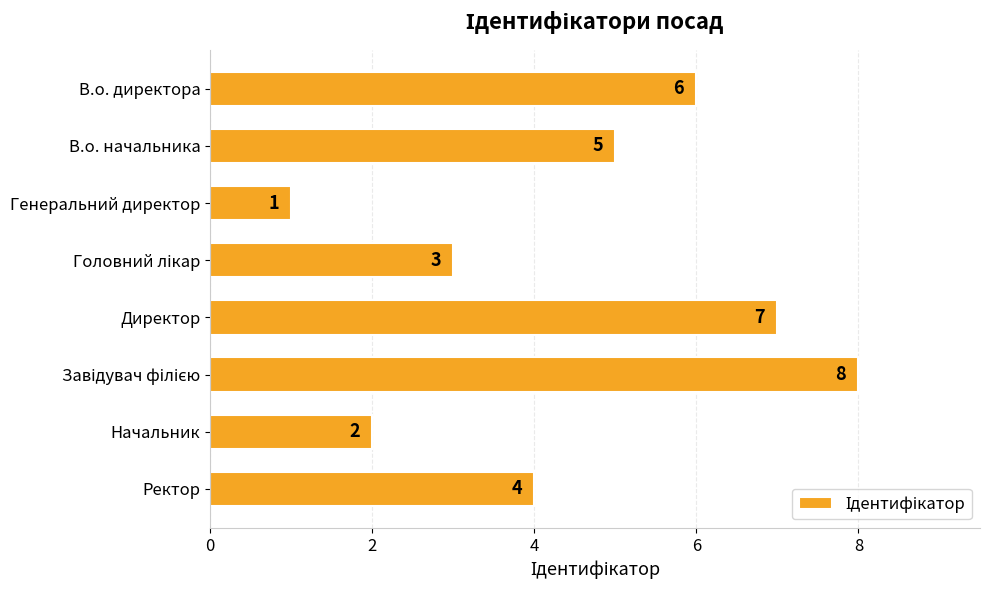

Is it true that the value at Начальник is 2?

True